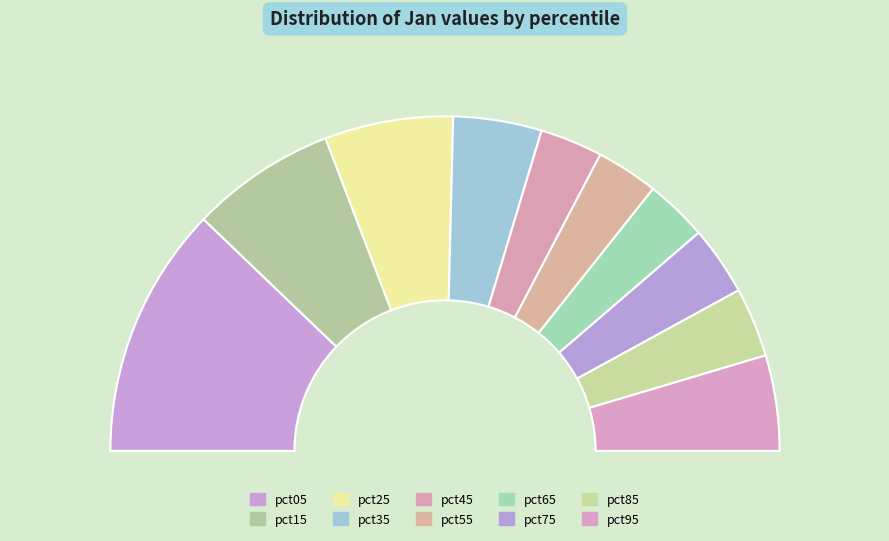

The pct95 slice represents 1% of the pie. True or false?

False